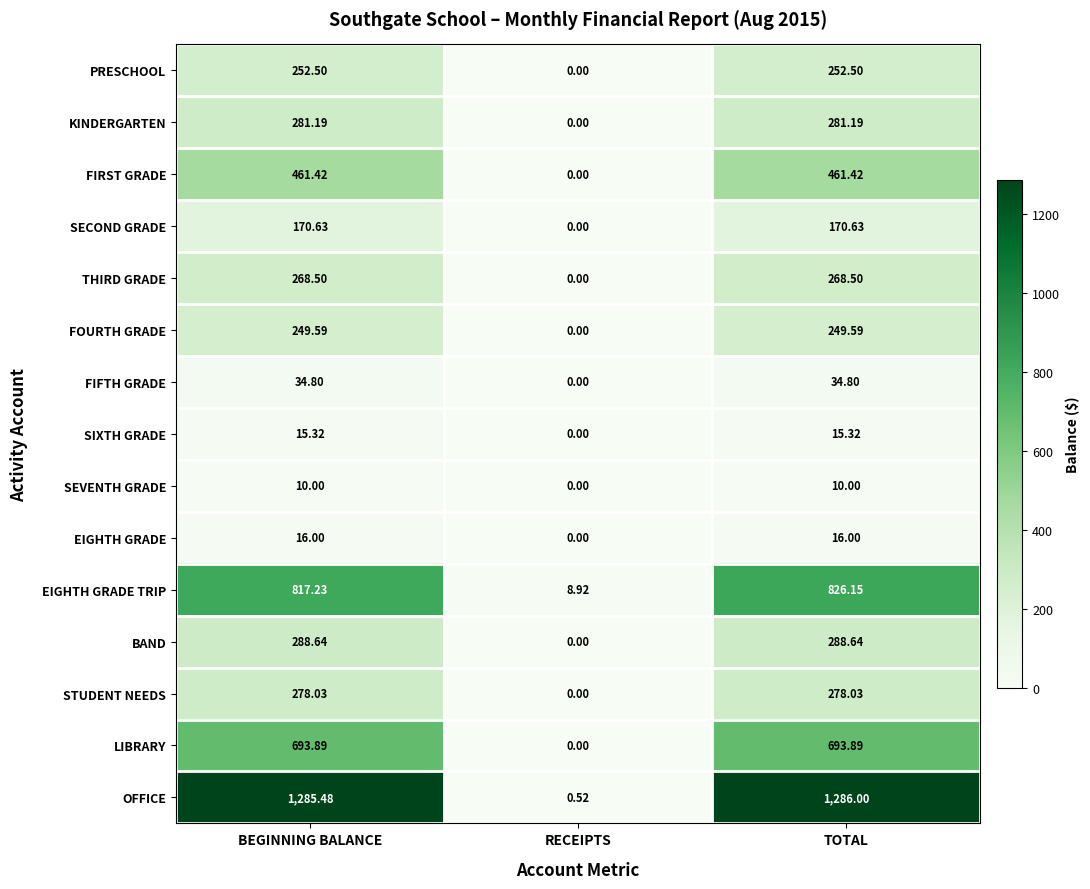

How many values in the OFFICE series exceed 1285?

2